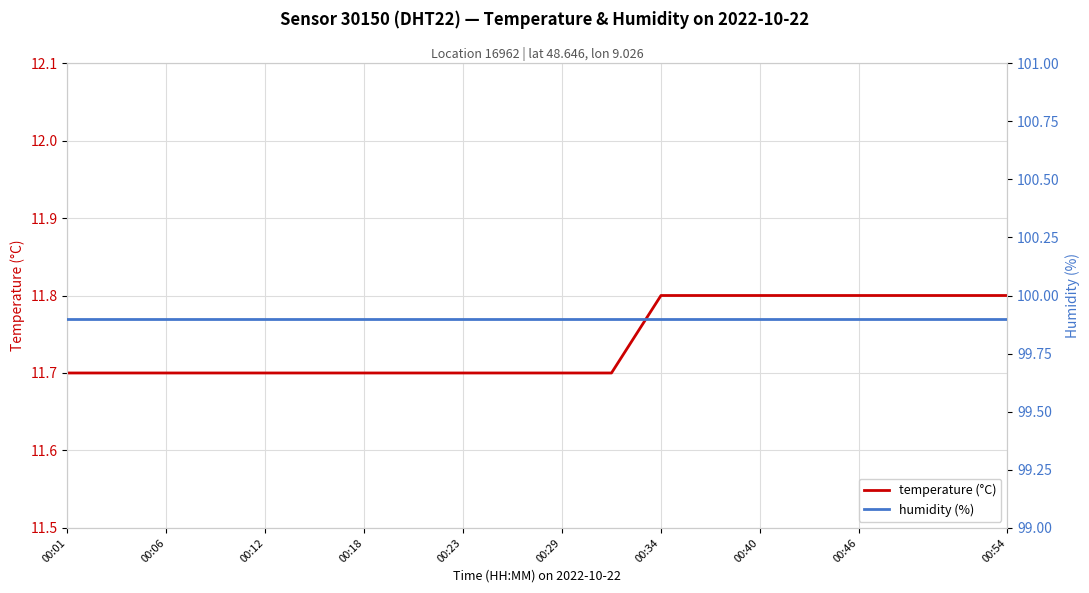

Where is temperature (°C) nearest to the value 11?

00:01